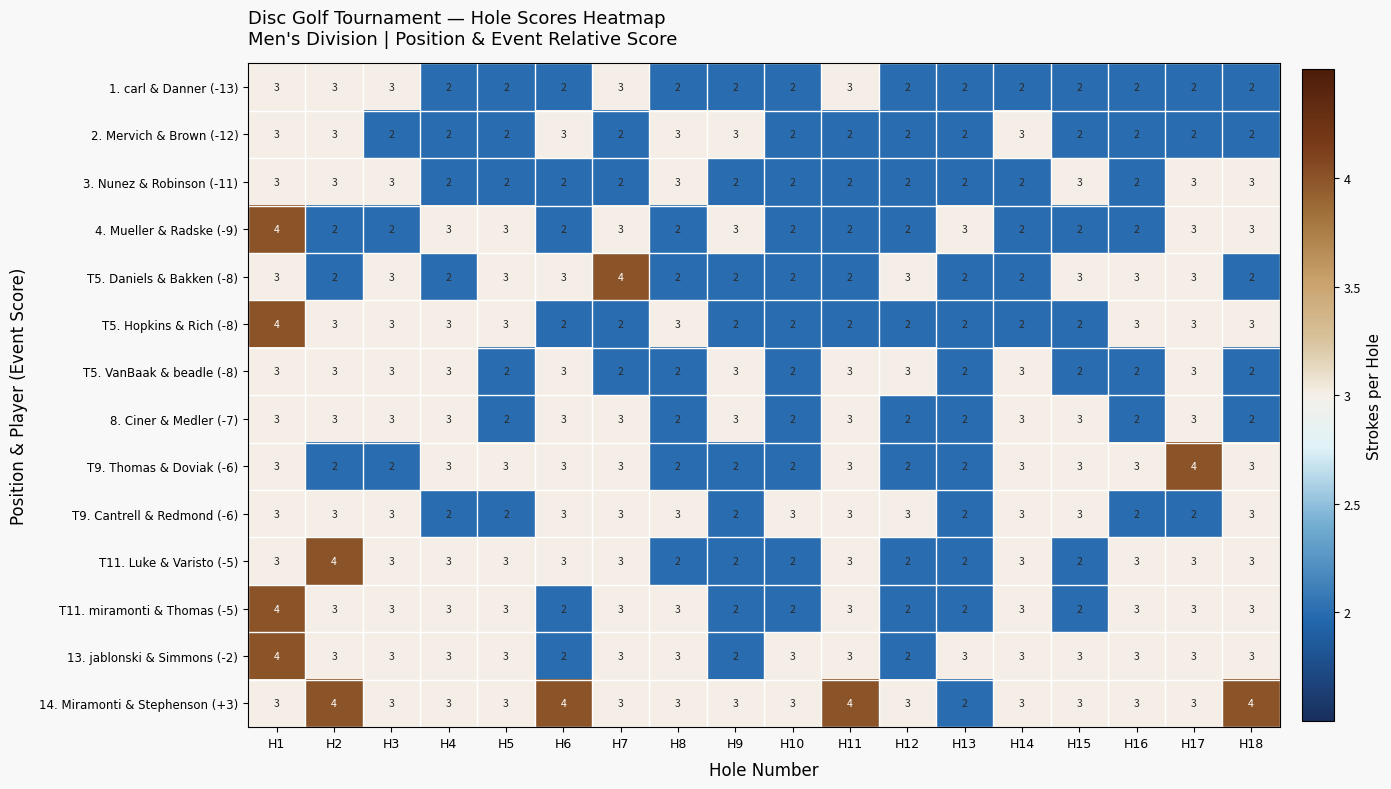

The T11. miramonti & Thomas (-5) series shows 3 at H10. True or false?

False